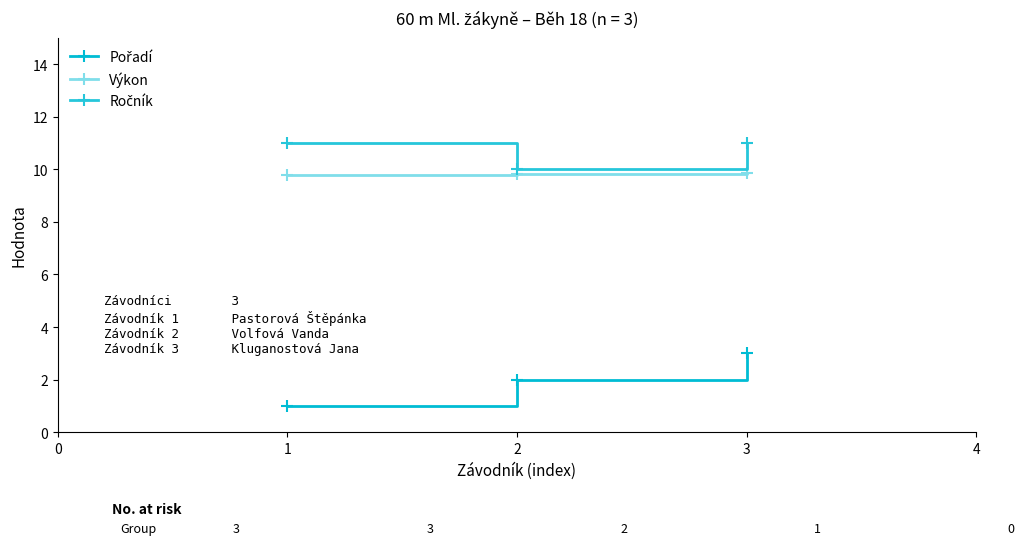

What is the greatest value displayed?

11.0